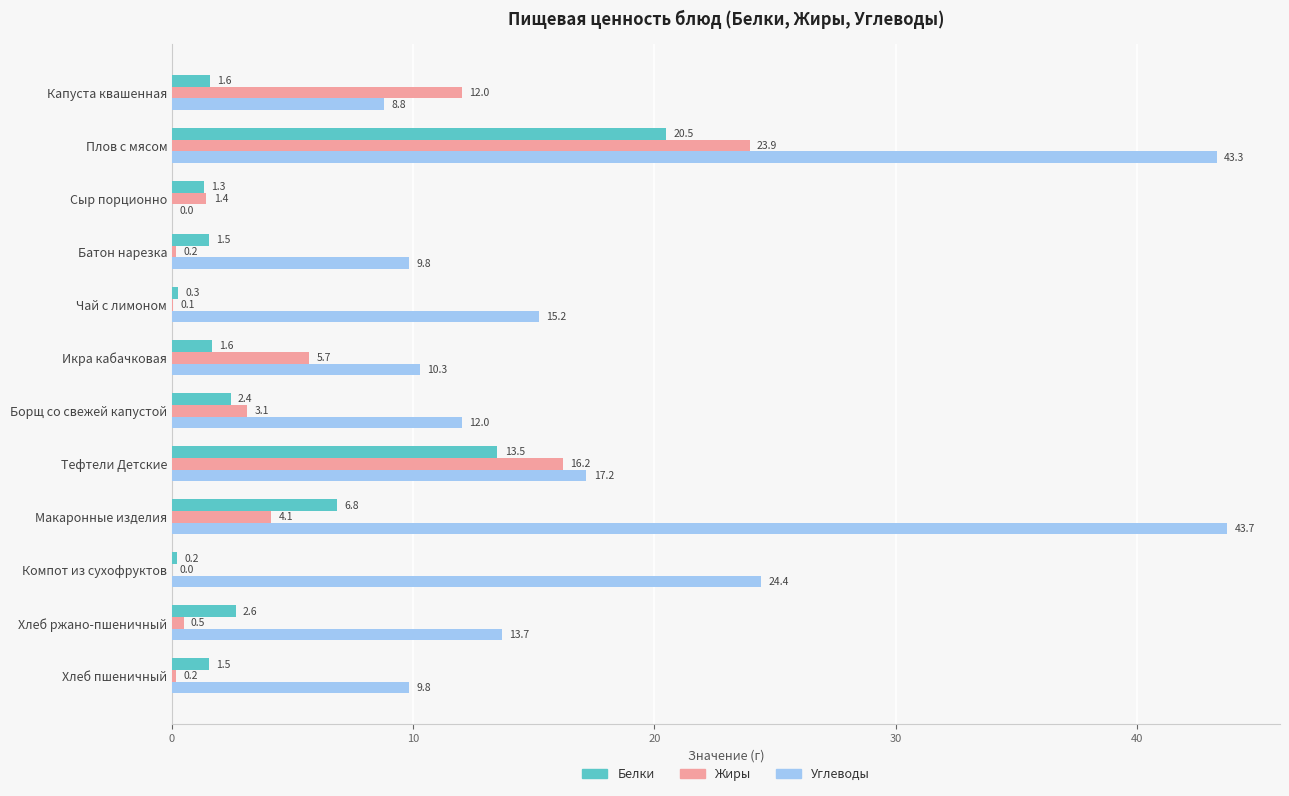

Count the number of categories in the chart.

12